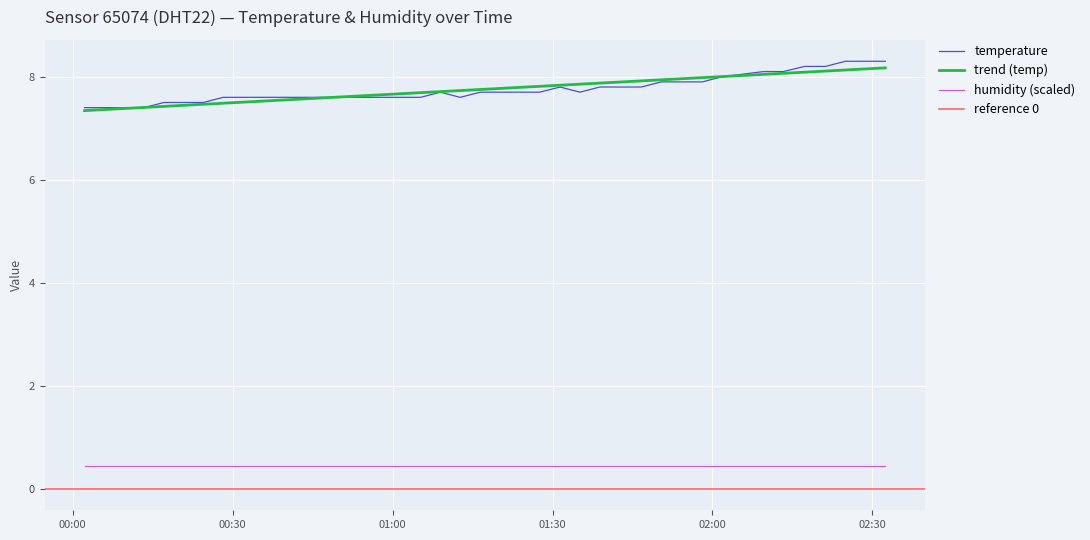

True or false: there are more than 1 points higher than both neighbors.

True